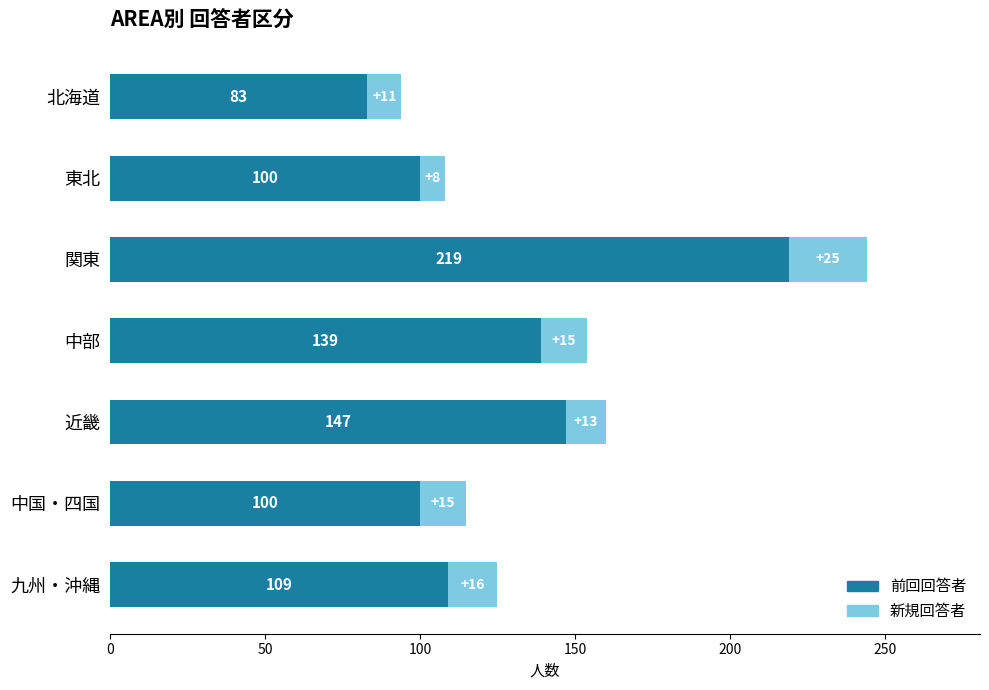

What is the sum of all 前回回答者 values?

897